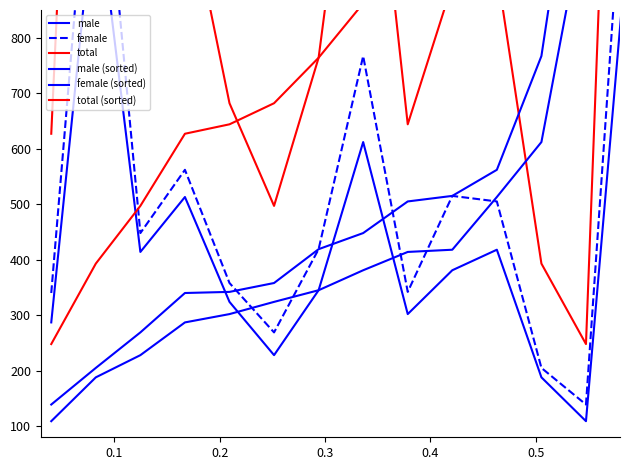

At which label does female first exceed 448?

0.1